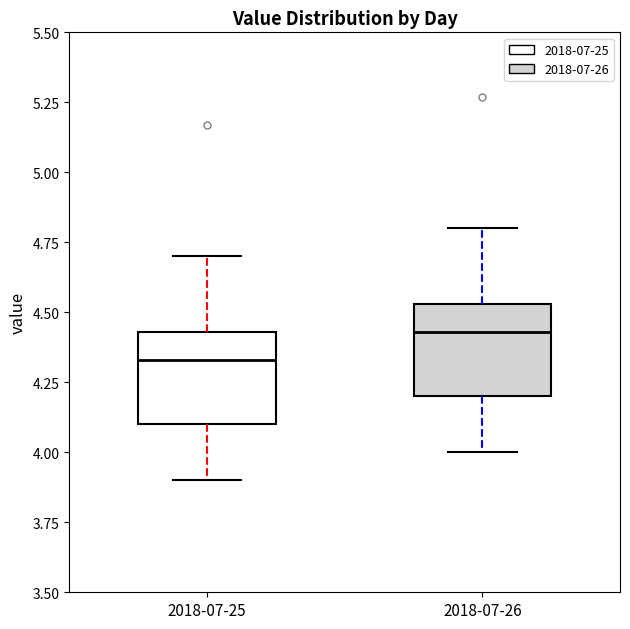

Reading left to right, read every box against the y-axis: the position of its median line, the range the box covers, and the ends of its whiskers. The values are not printed on the chart, so give them approximately, as read against the axis.

2018-07-25: median 4.35, box 4.10 to 4.45, whiskers 3.90 to 4.70
2018-07-26: median 4.45, box 4.20 to 4.55, whiskers 4.00 to 4.80